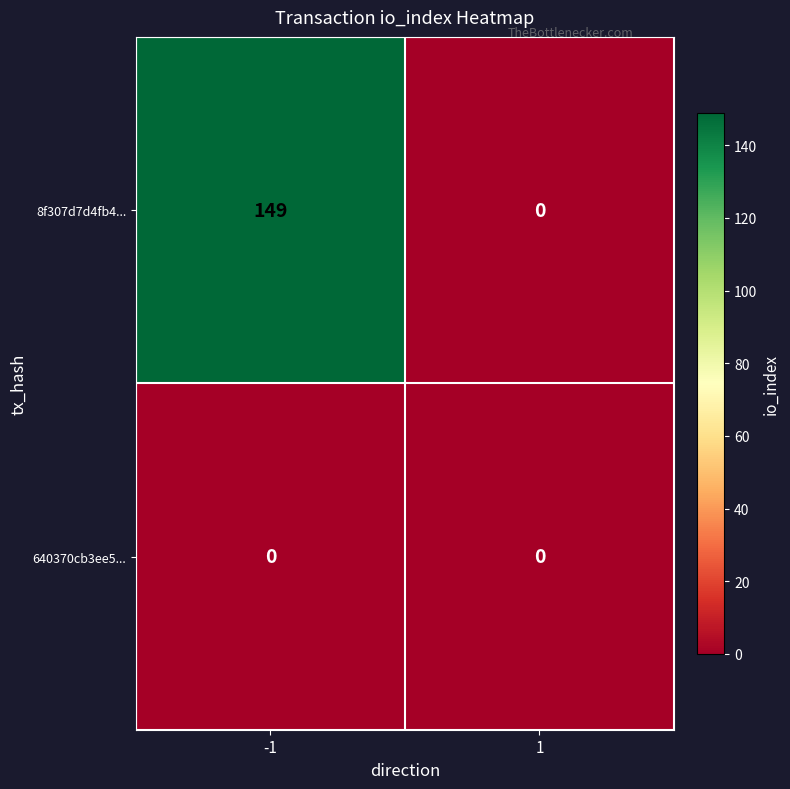

Between -1 and 1, which series saw the biggest shift?

8f307d7d4fb4...